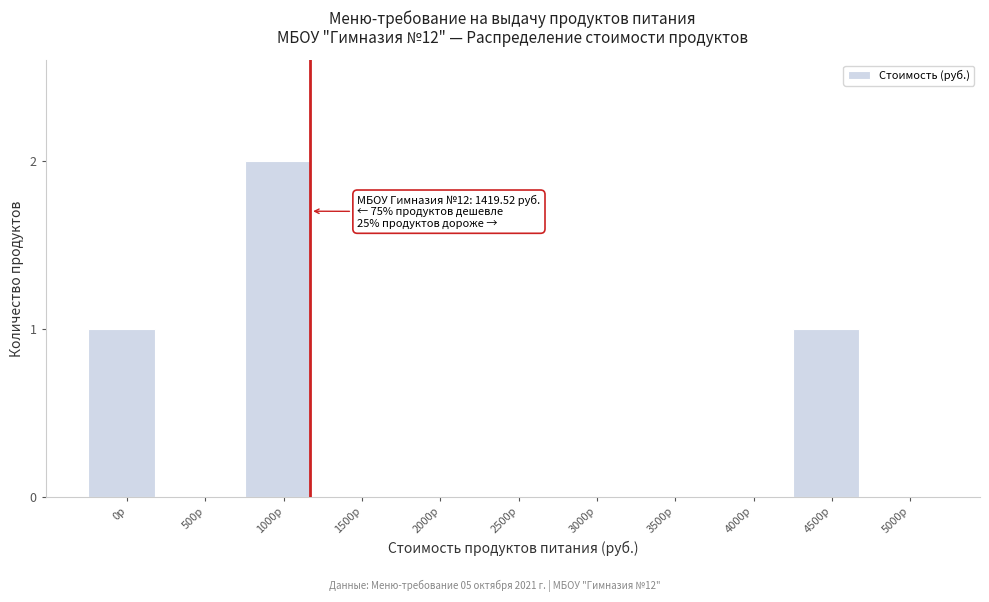

Reading left to right, transcribe all the data shown in this chart.

0р=1	500р=0	1000р=2	1500р=0	2000р=0	2500р=0	3000р=0	3500р=0	4000р=0	4500р=1	5000р=0